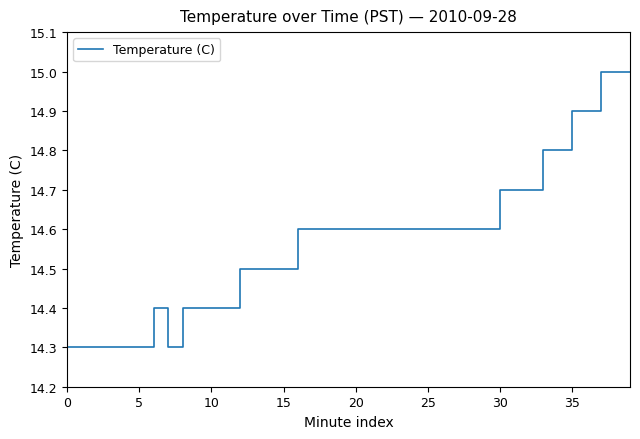

What is the minimum value shown in the chart?

14.3